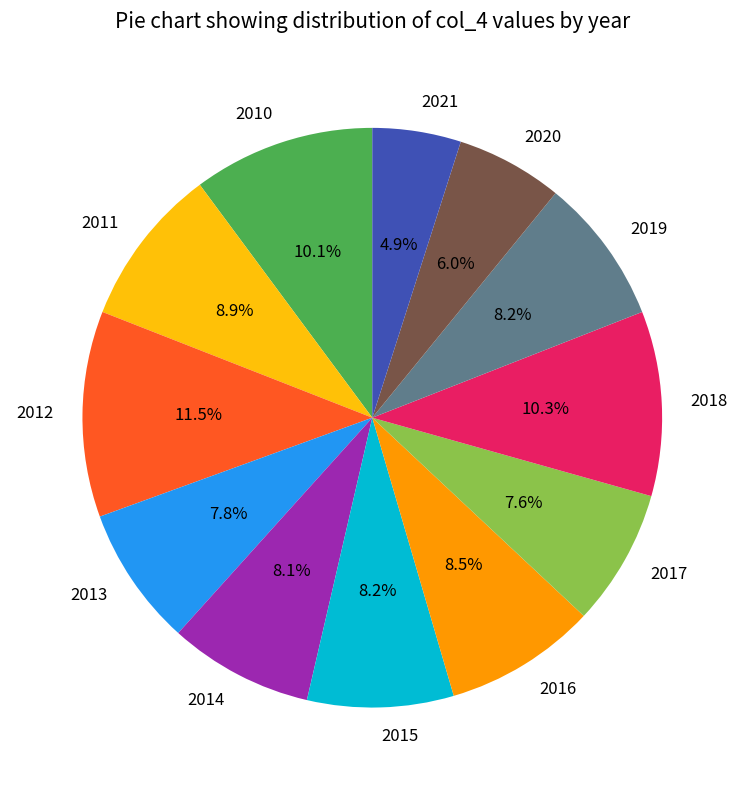

How many segments does this pie chart have?

12